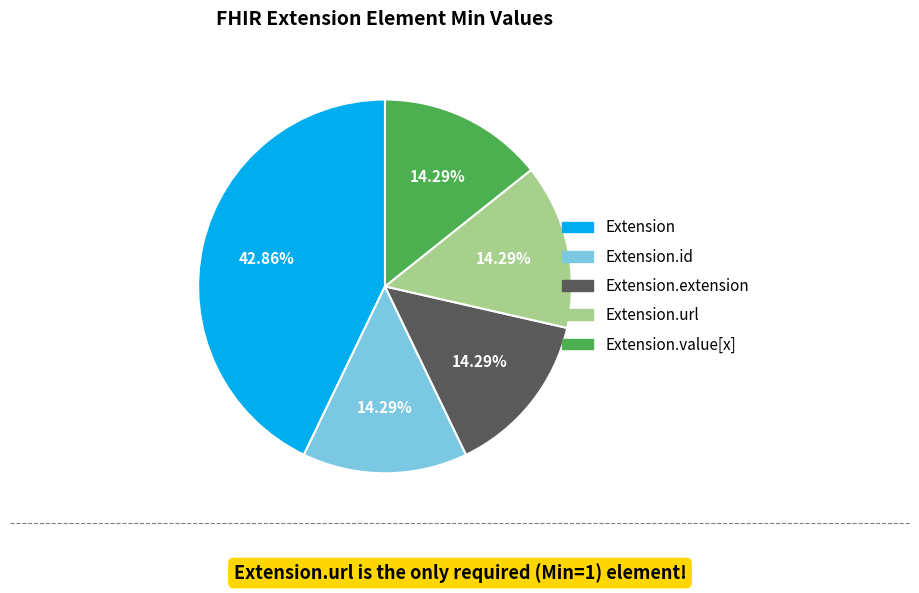

Is there any slice that represents more than half of the pie?

No